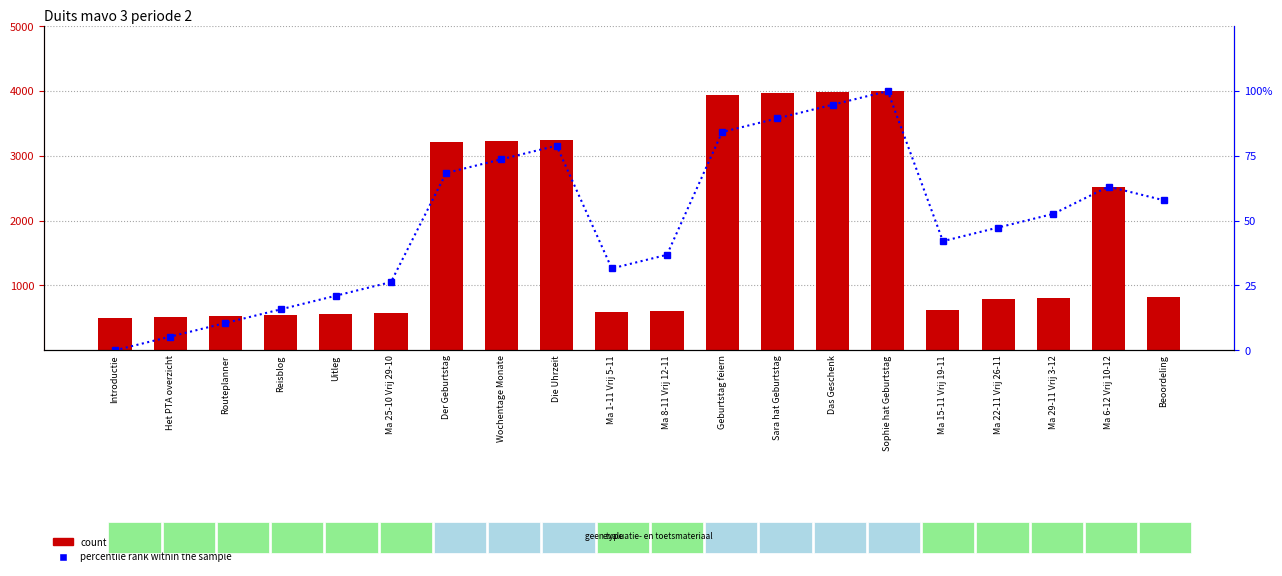

What is the average value of the percentile rank within the sample series?

50.0